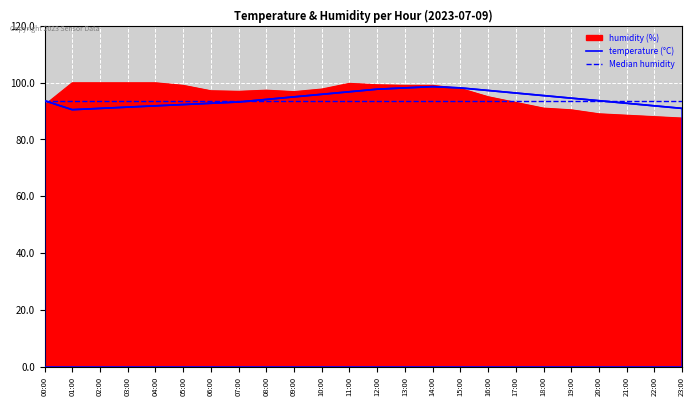

How many lines are shown in the chart?

2